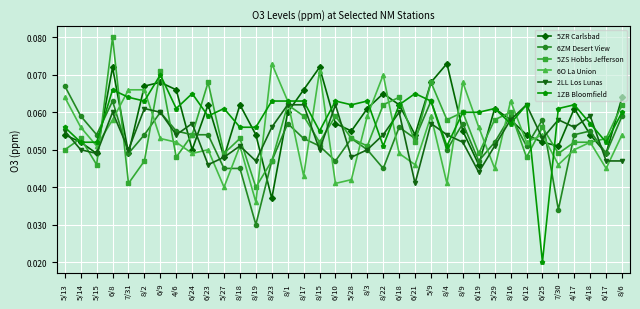

Is the value of 6O La Union at 6/8 greater than the value of 2LL Los Lunas at 6/10?

No